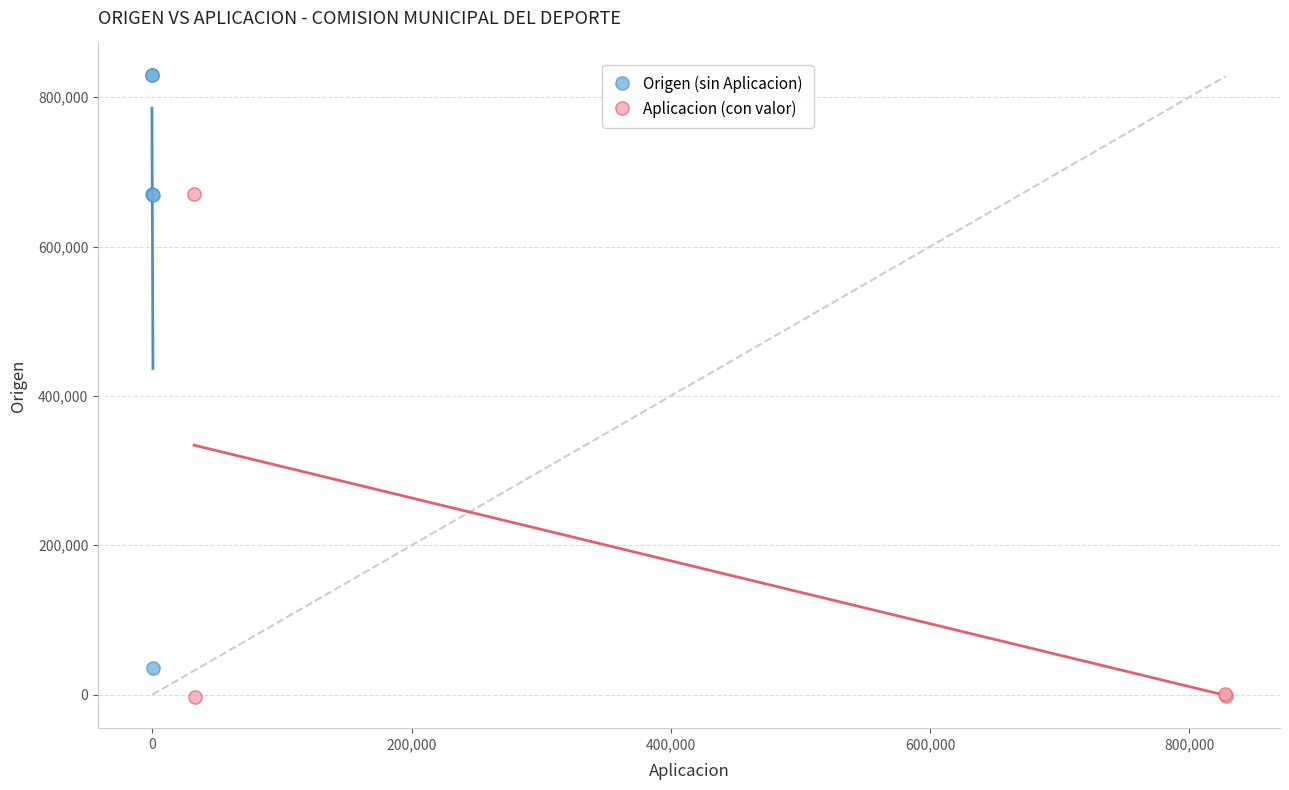

Which series has the widest spread of Y values?

Origen (sin Aplicacion)